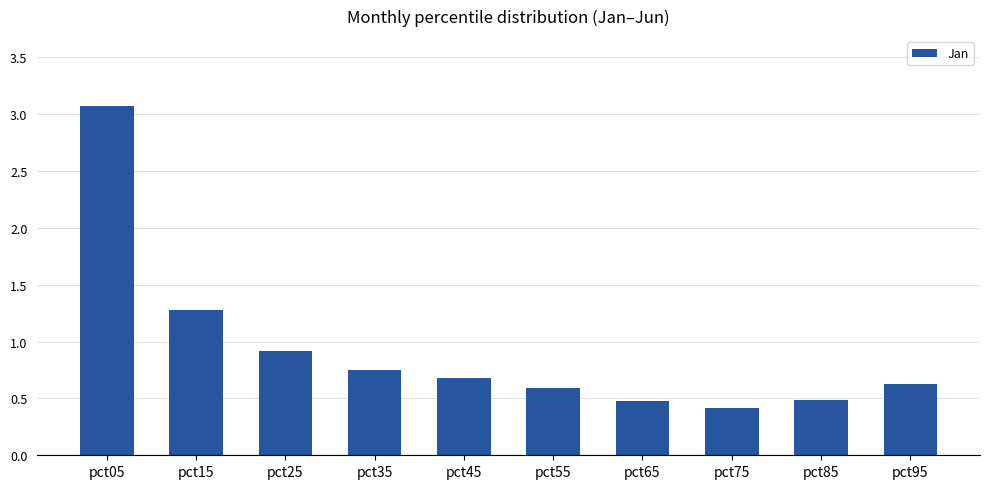

What is the minimum value shown in the chart?

0.4